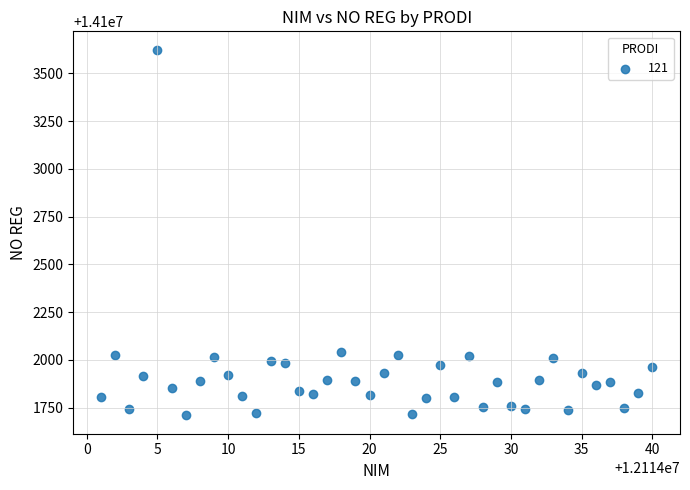

What is the range of X values (max minus min)?

39